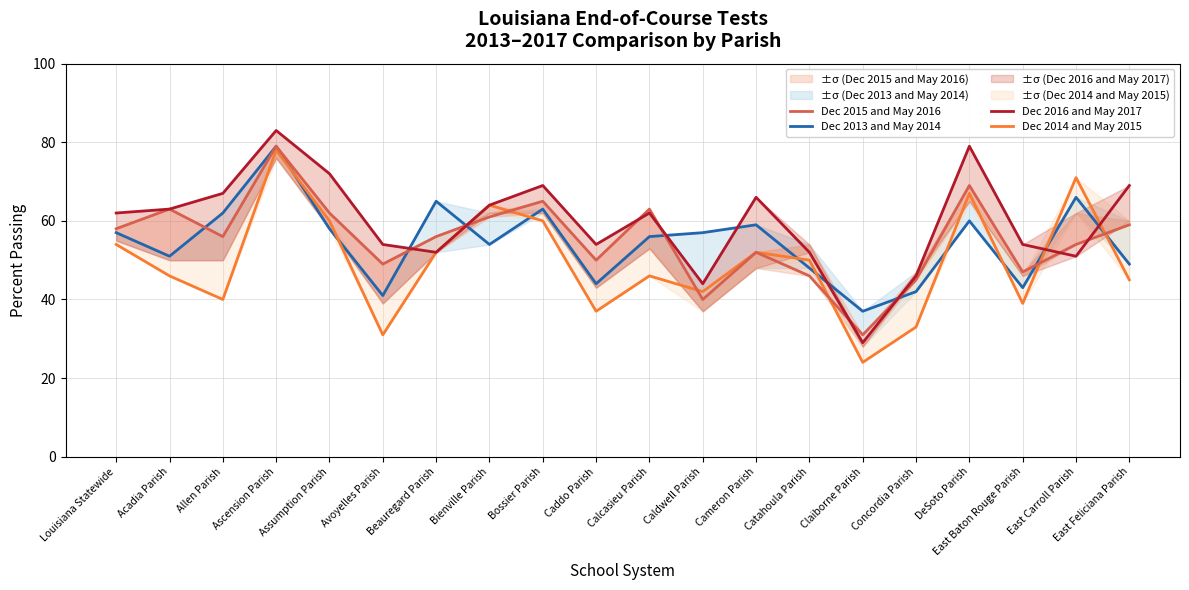

The value of Dec 2015 and May 2016 at Cameron Parish is 73. True or false?

False